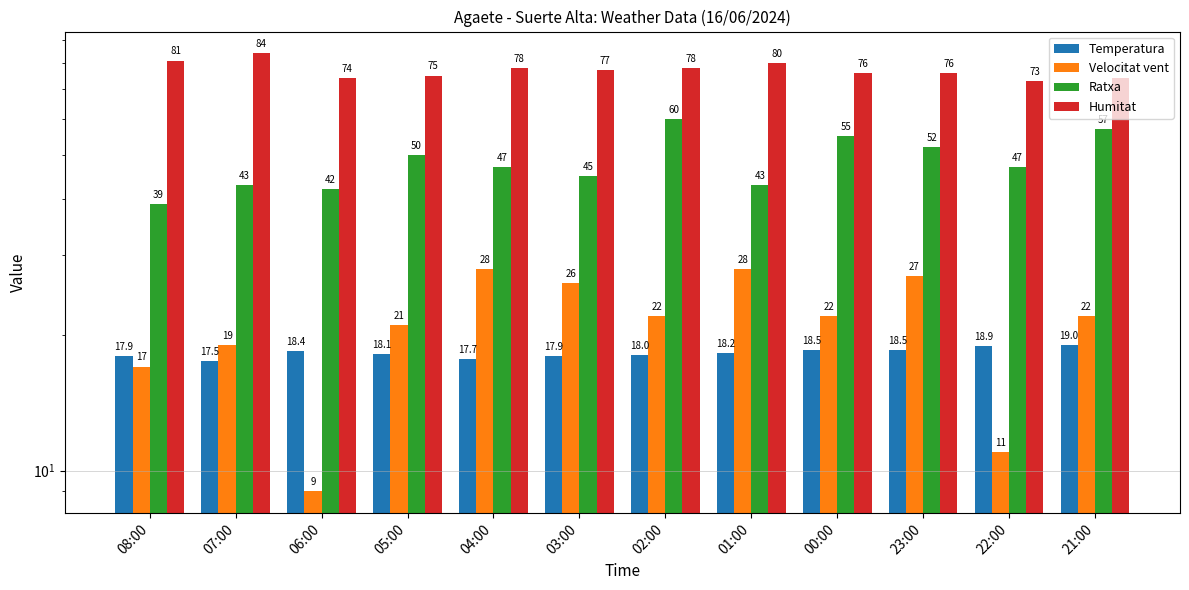

Between 07:00 and 08:00, which is larger?

08:00